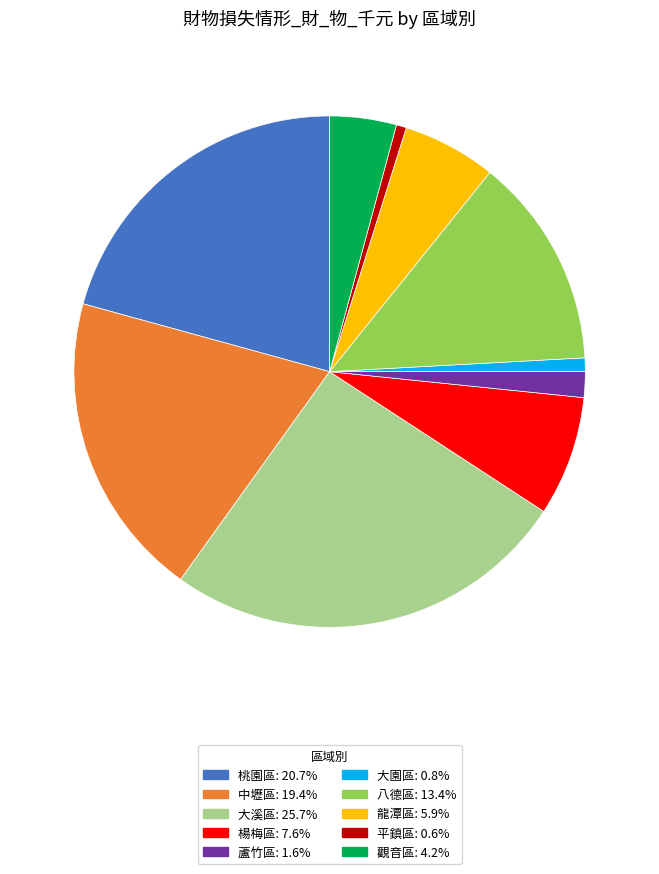

Is there a majority slice in this chart?

No